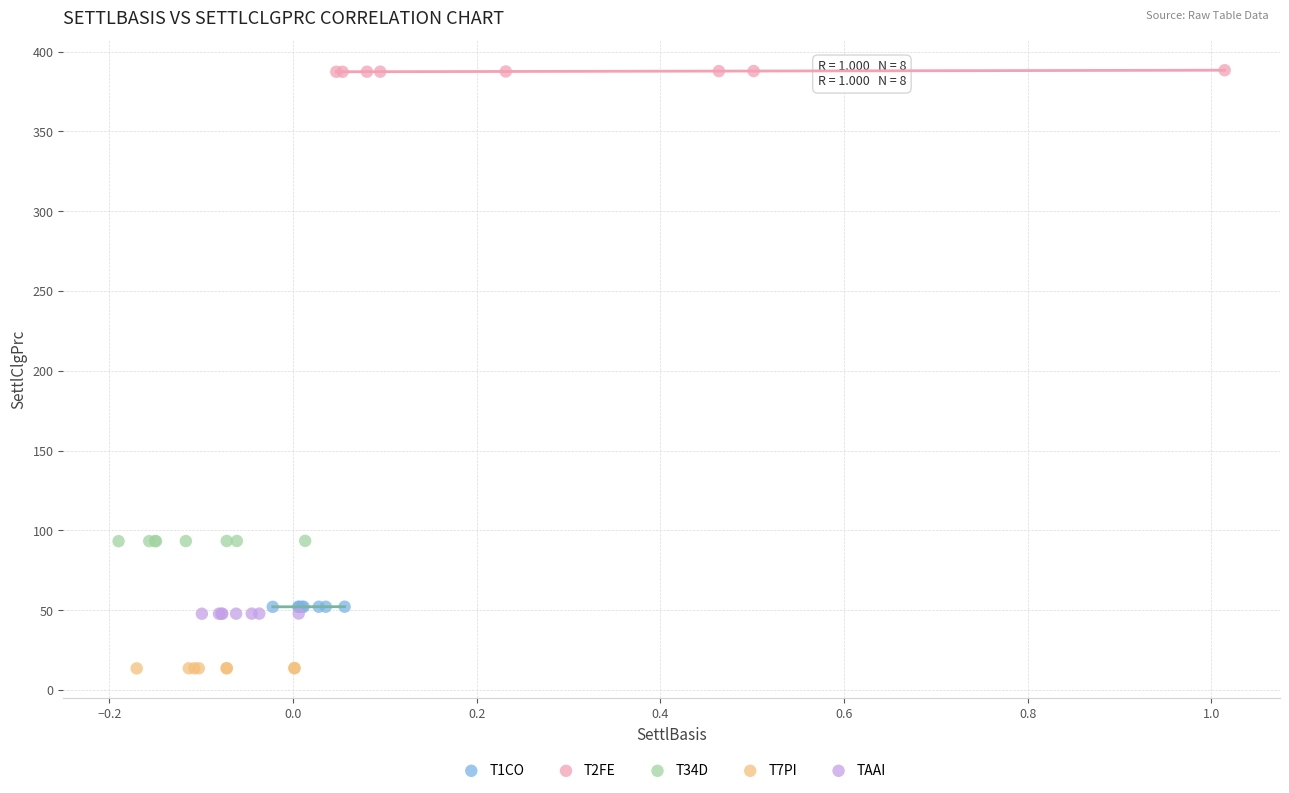

Which series reaches the minimum Y coordinate?

T7PI